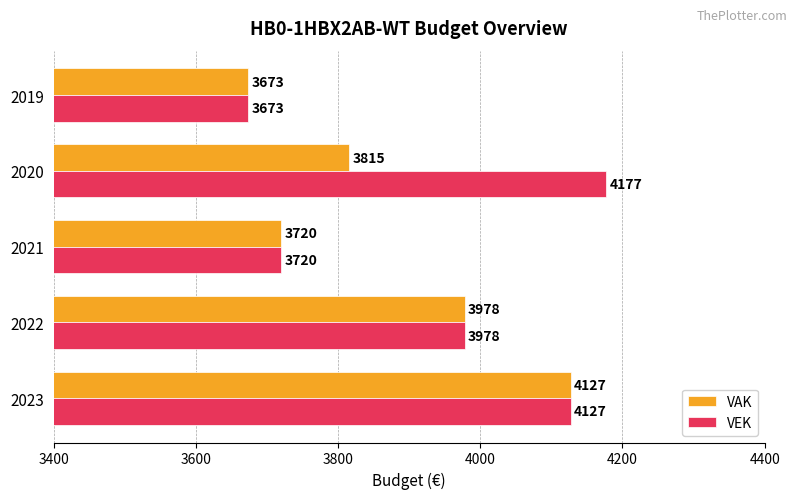

Rank the categories by VAK value from lowest to highest.

2019, 2021, 2020, 2022, 2023